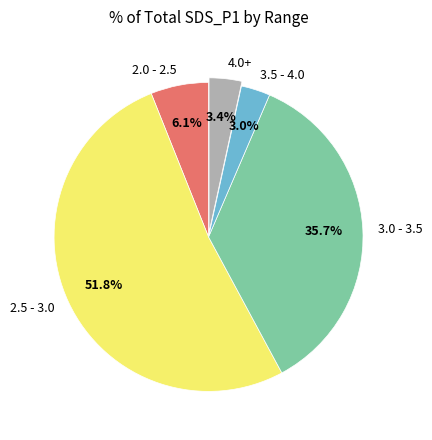

Do 4.0+ and 2.5 - 3.0 together represent more than half of the pie?

Yes